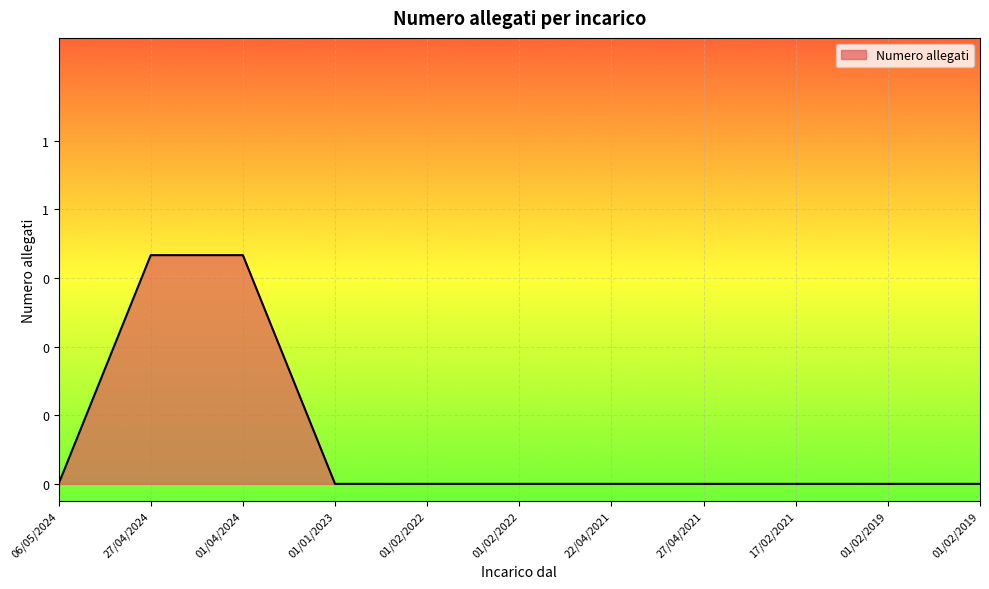

Does the chart display data point markers on the line(s)?

No